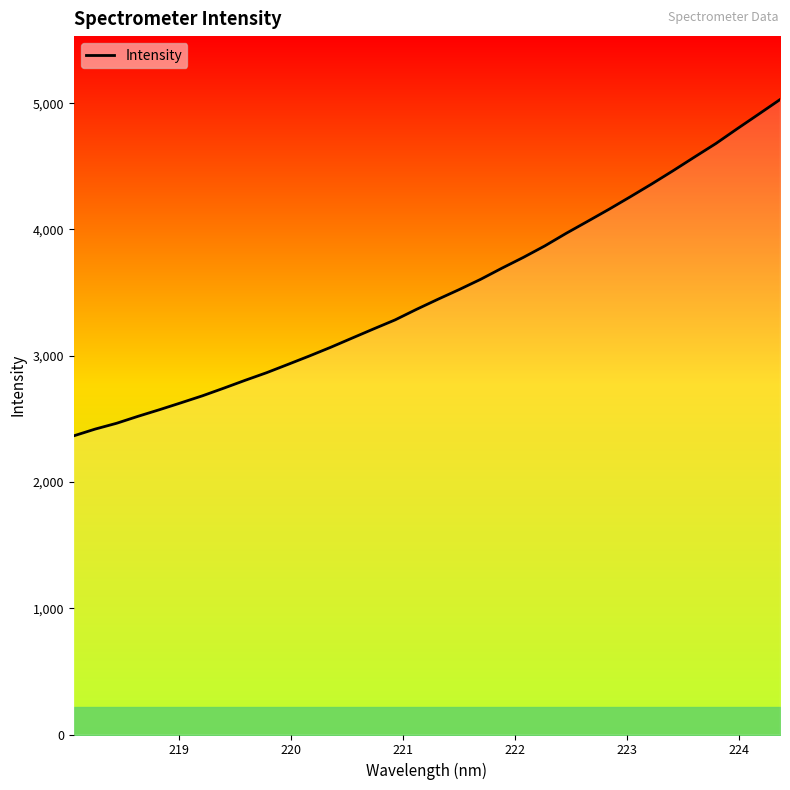

What is the smallest value displayed?

2365.7